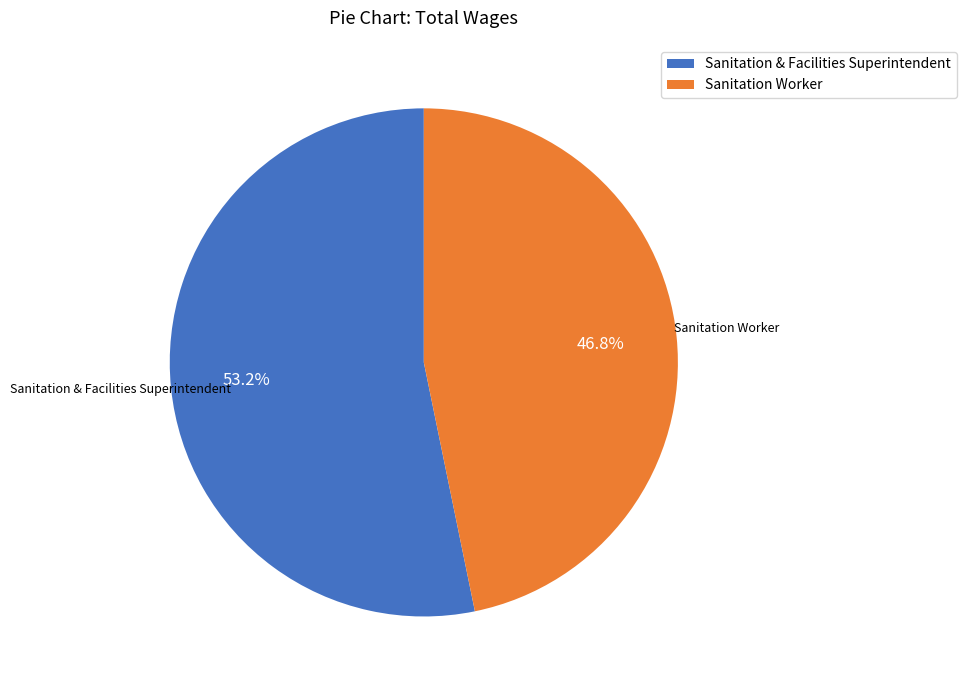

How many slices are in this pie chart?

2